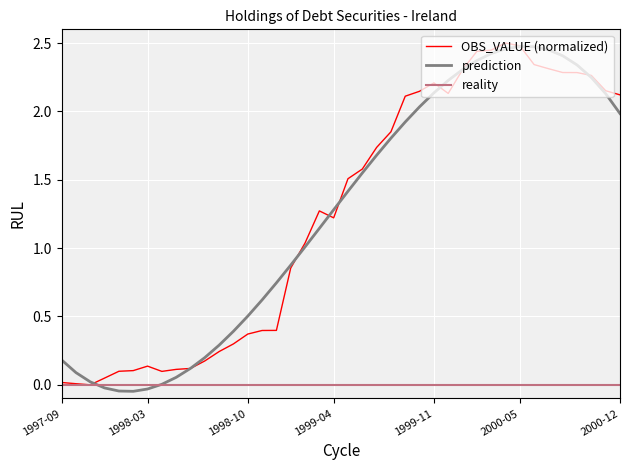

What is the sum of all prediction values?

50.2